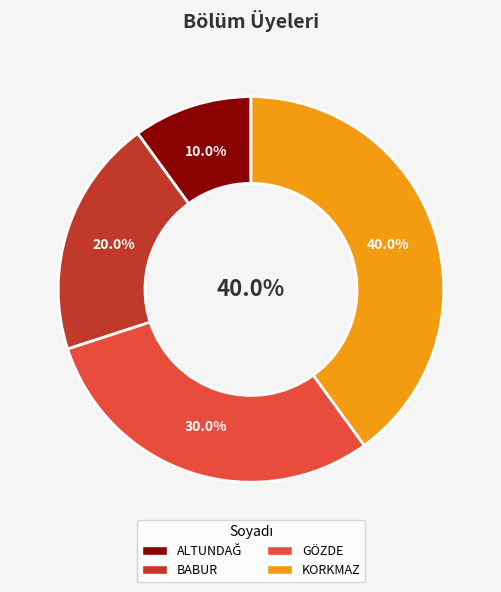

What is the ratio of the value at ALTUNDAĞ to the value at KORKMAZ?

0.2